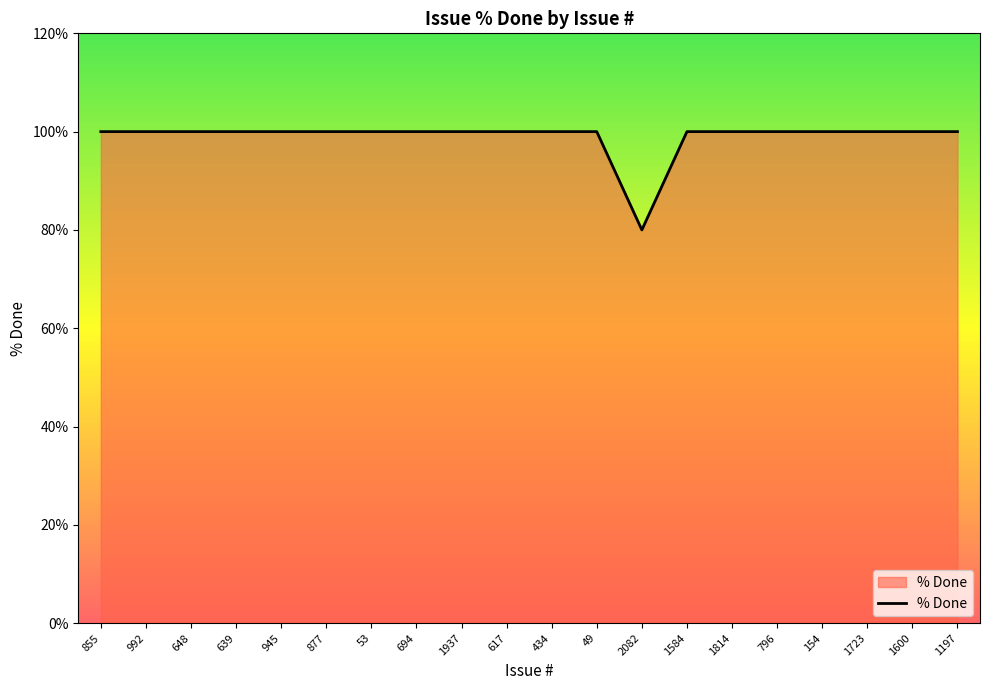

What is the ratio of the value at 1600 to the value at 694?

1.0